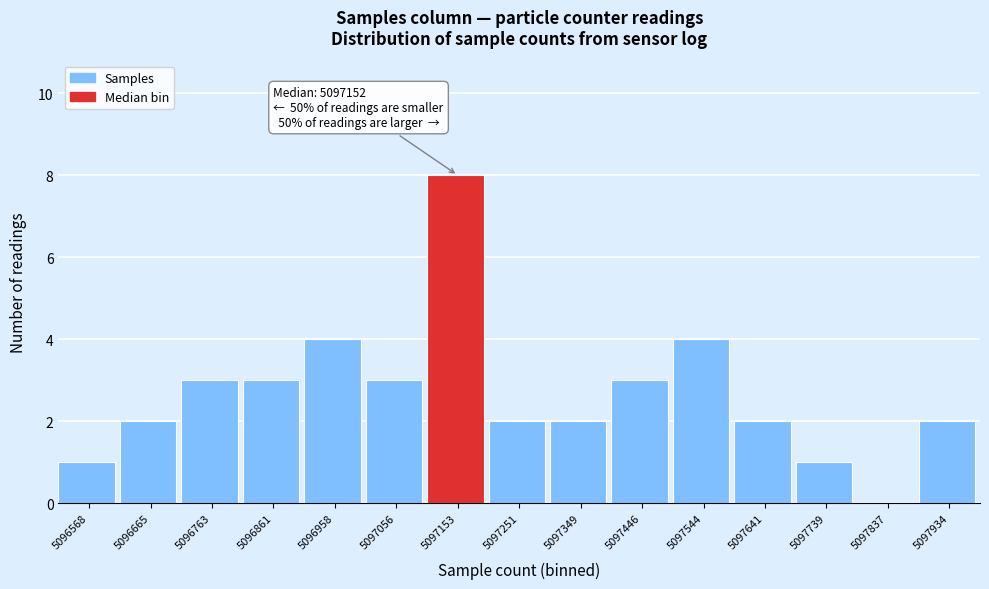

Which range on the x-axis has the tallest bar?

5097100 to 5097200